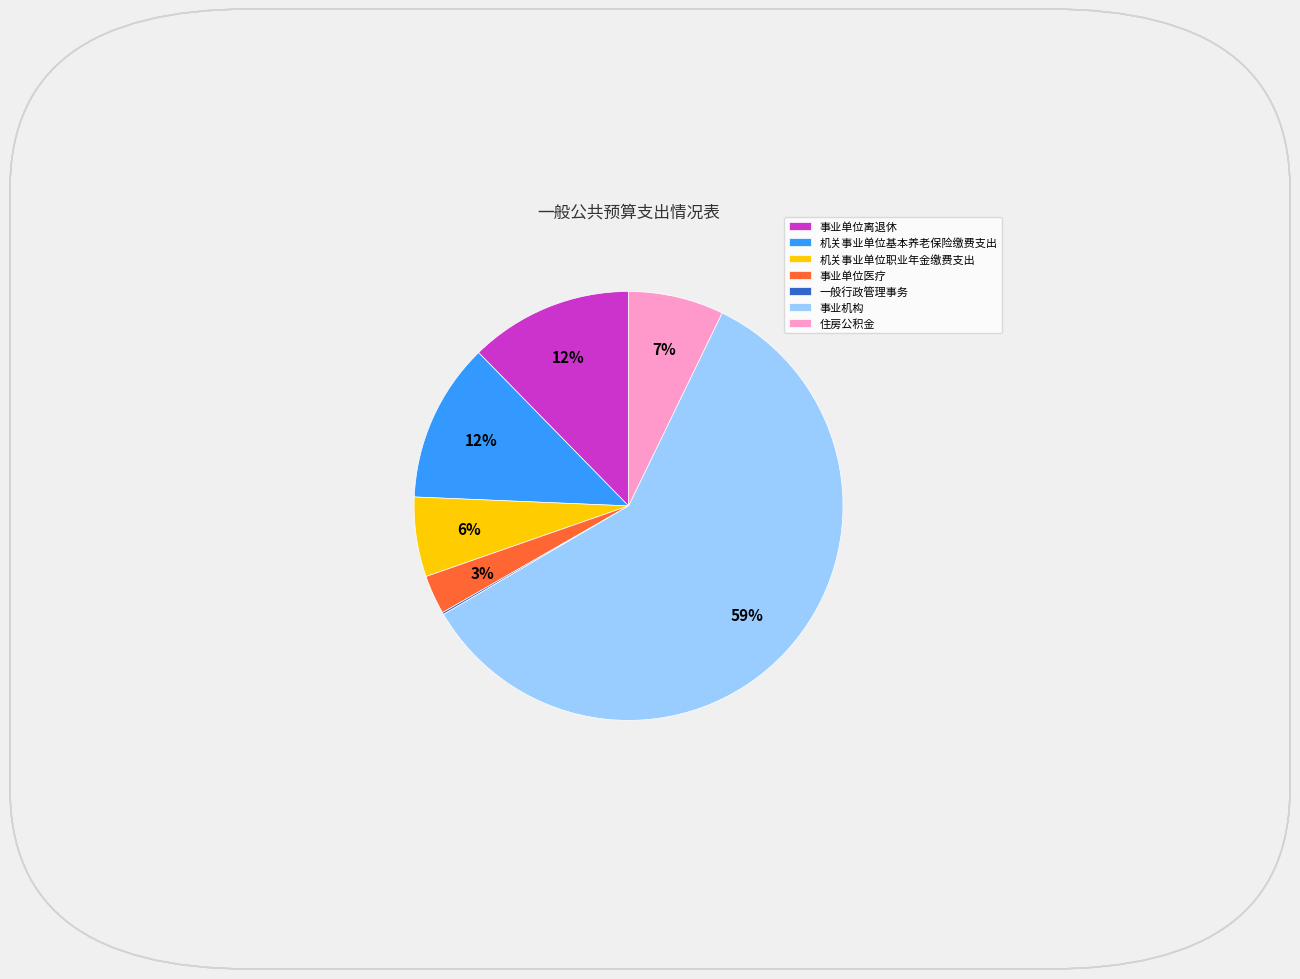

The 住房公积金 slice represents 2% of the pie. True or false?

False